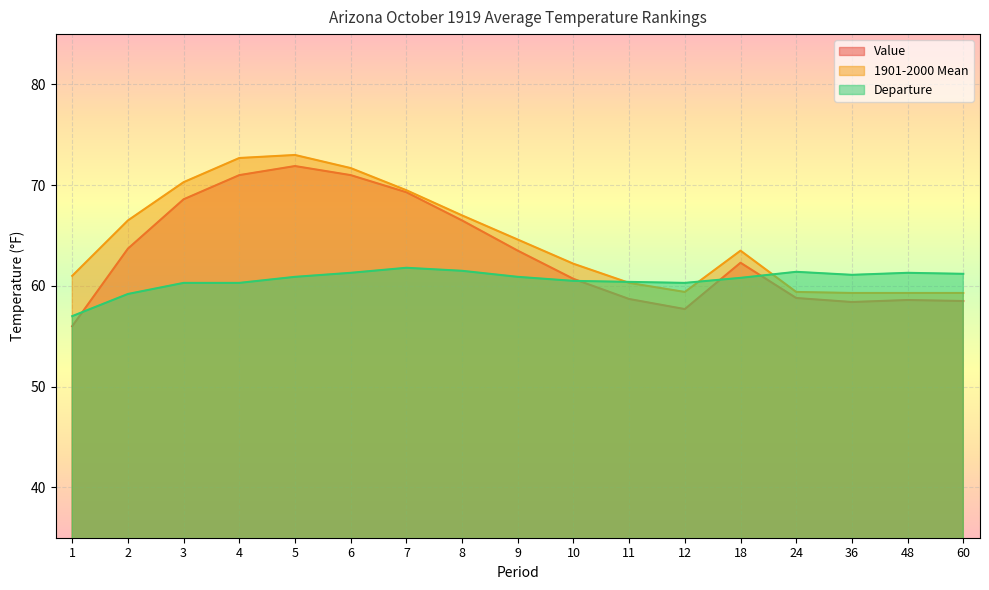

Where do 1901-2000 Mean and Departure first cross each other?

10 and 11